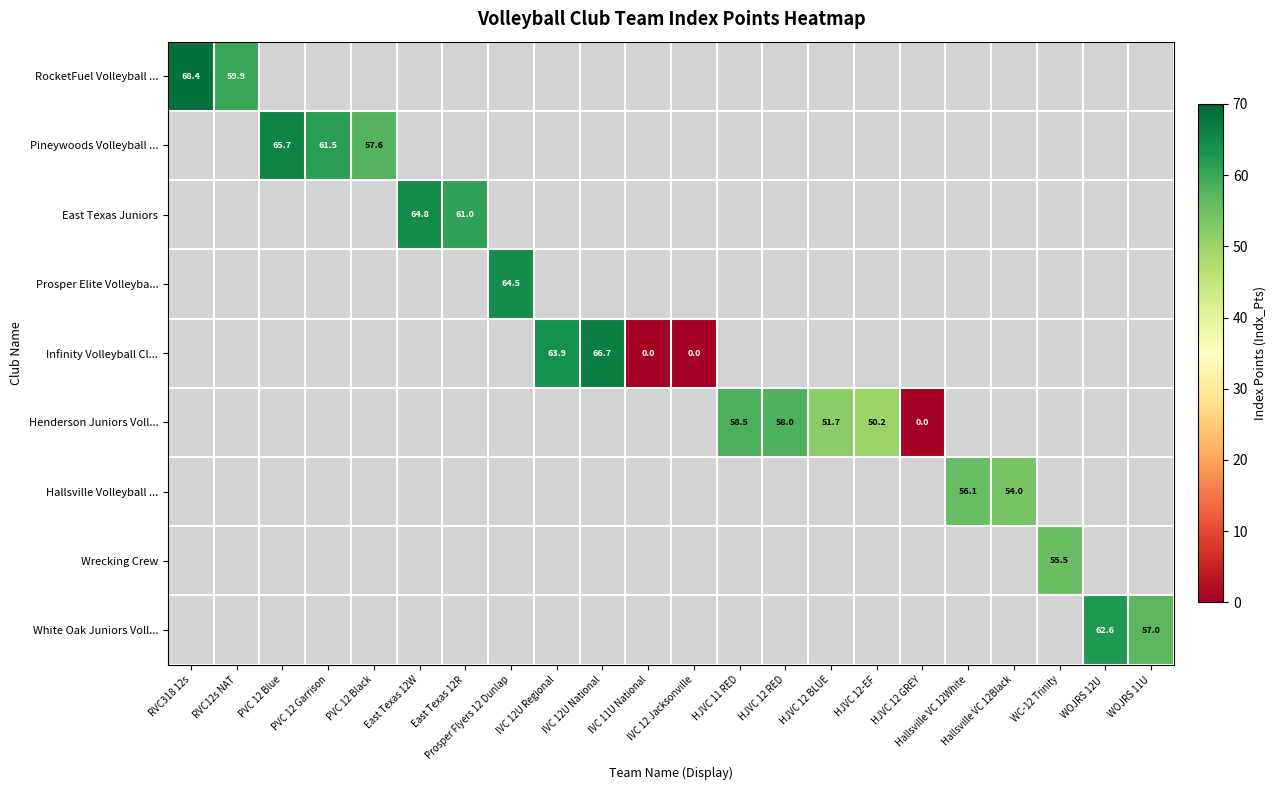

Rank the categories by Henderson Juniors Voll... value from lowest to highest.

HJVC 12 GREY, Hallsville VC 12White, Hallsville VC 12Black, WC-12 Trinity, WOJRS 12U, WOJRS 11U, HJVC 12-EF, HJVC 12 BLUE, HJVC 12 RED, RVC318 12s, RVC12s NAT, PVC 12 Blue, PVC 12 Garrison, PVC 12 Black, East Texas 12W, East Texas 12R, Prosper Flyers 12 Dunlap, IVC 12U Regional, IVC 12U National, IVC 11U National, IVC 12 Jacksonville, HJVC 11 RED